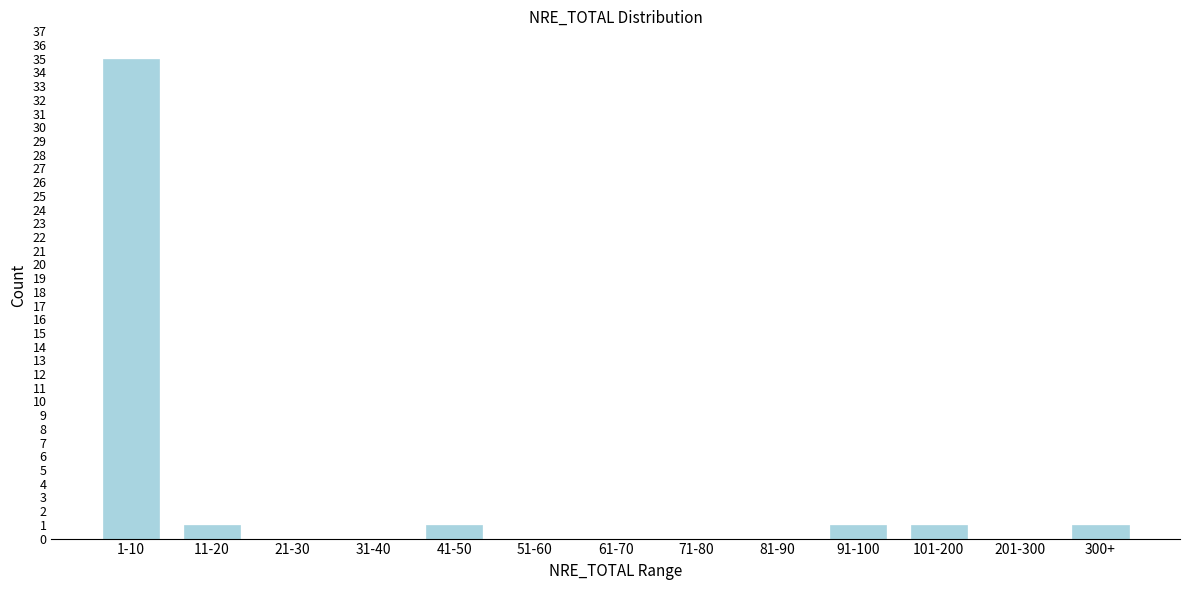

Reading left to right, what are all the values shown in this chart?

1-10=35	11-20=1	21-30=0	31-40=0	41-50=1	51-60=0	61-70=0	71-80=0	81-90=0	91-100=1	101-200=1	201-300=0	300+=1